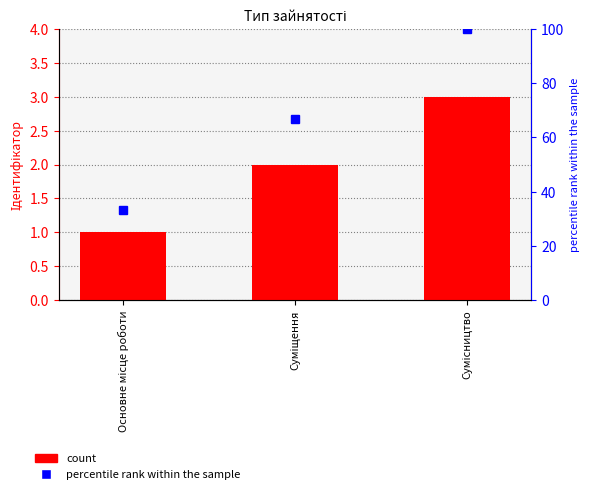

What is the average value of the count series?

2.0